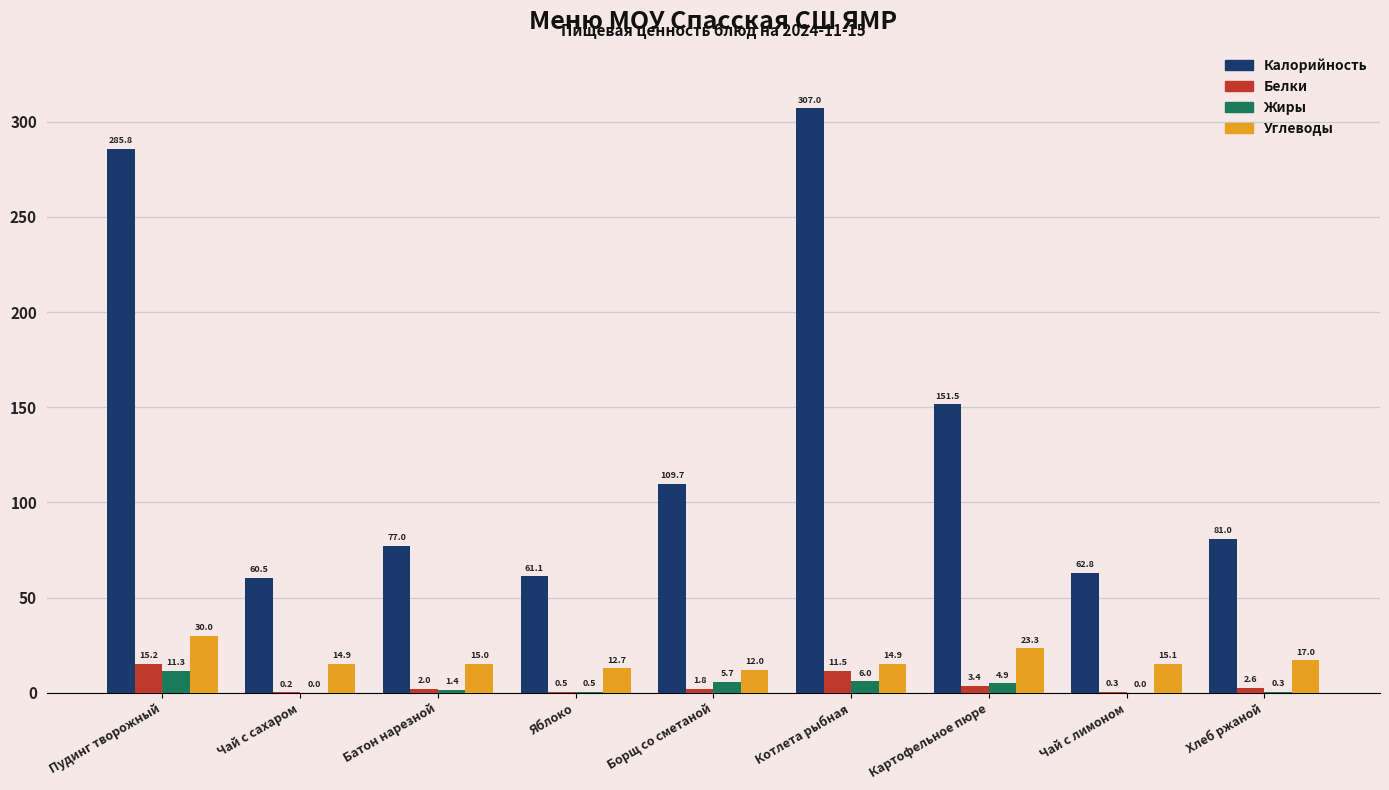

Which series has the largest total across all categories?

Калорийность